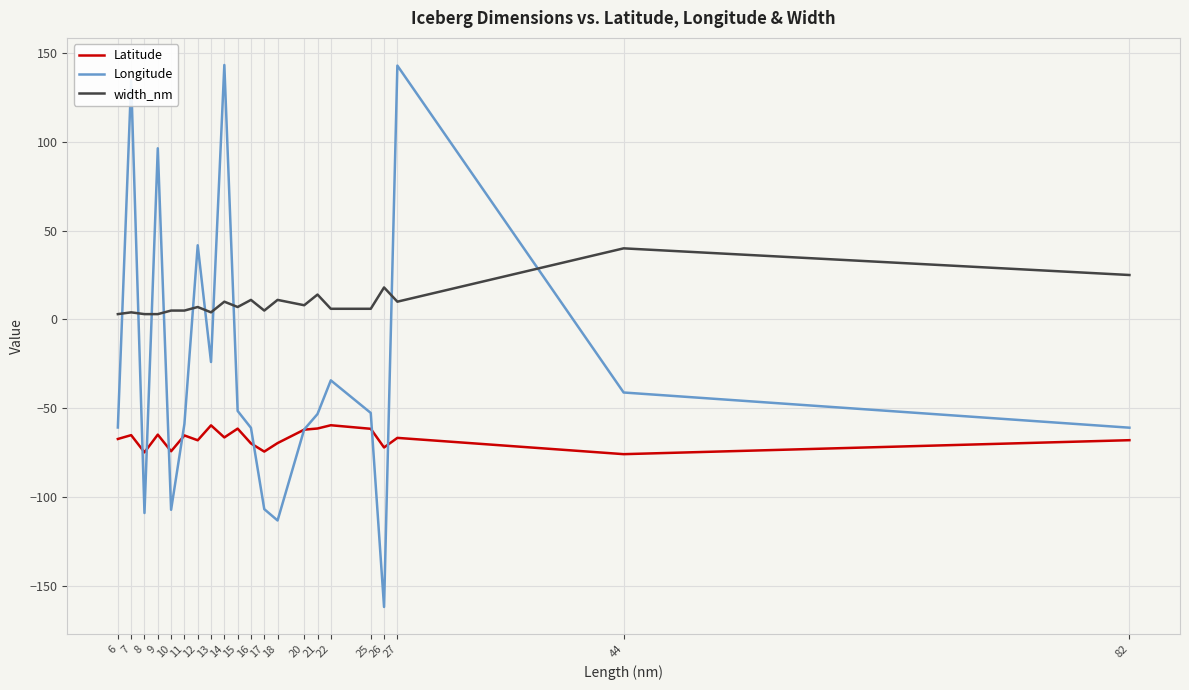

What is the smallest value displayed?

-161.7